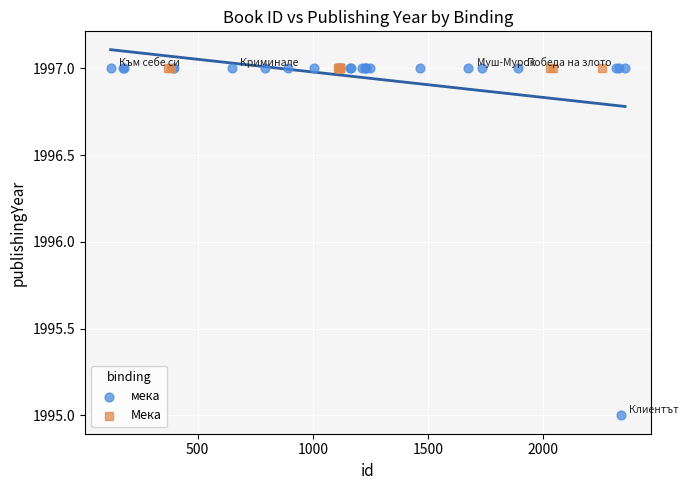

Which series reaches the minimum Y coordinate?

мека